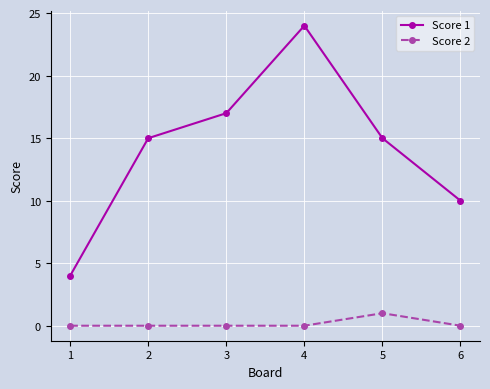

True or false: Score 1 and Score 2 intersect in this chart.

False